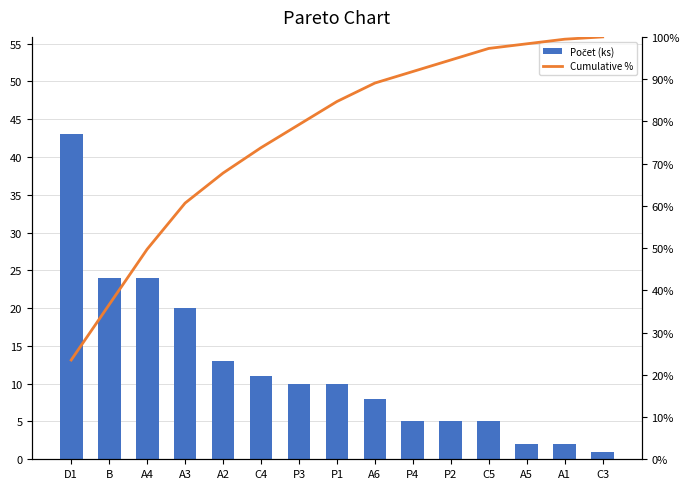

Reading right to left, list all the values displayed in this chart.

Počet (ks): C3=1.0	A1=2.0	A5=2.0	C5=5.0	P2=5.0	P4=5.0	A6=8.0	P1=10.0	P3=10.0	C4=11.0	A2=13.0	A3=20.0	A4=24.0	B=24.0	D1=43.0
Cumulative %: C3=100.0	A1=99.5	A5=98.4	C5=97.3	P2=94.5	P4=91.8	A6=89.1	P1=84.7	P3=79.2	C4=73.8	A2=67.8	A3=60.7	A4=49.7	B=36.6	D1=23.5